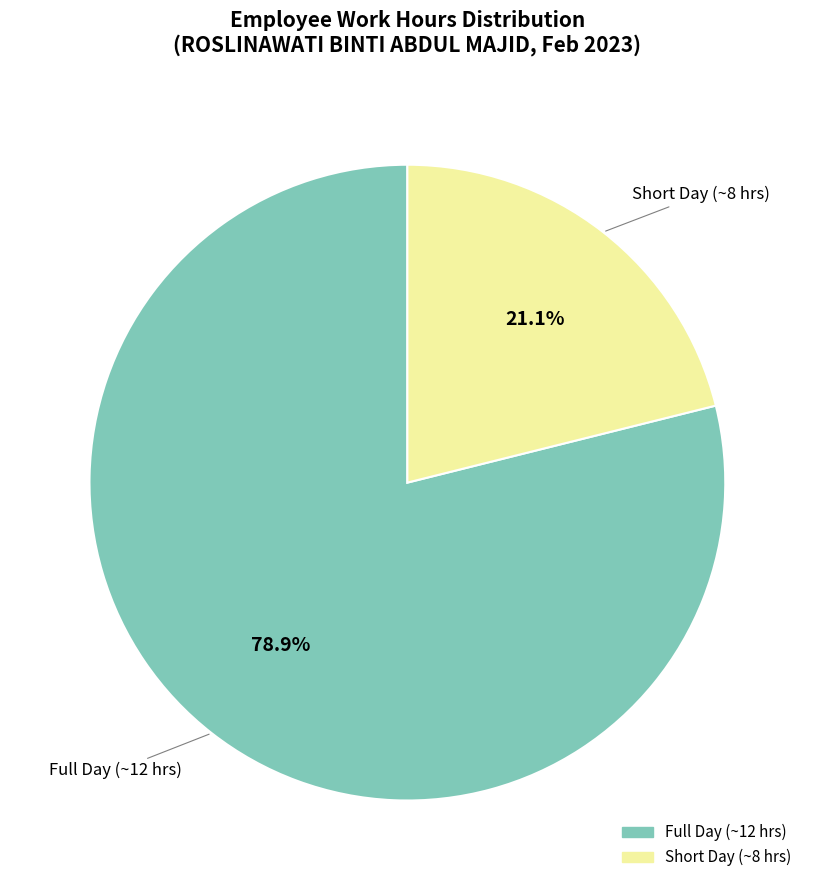

How many slices are in this pie chart?

2